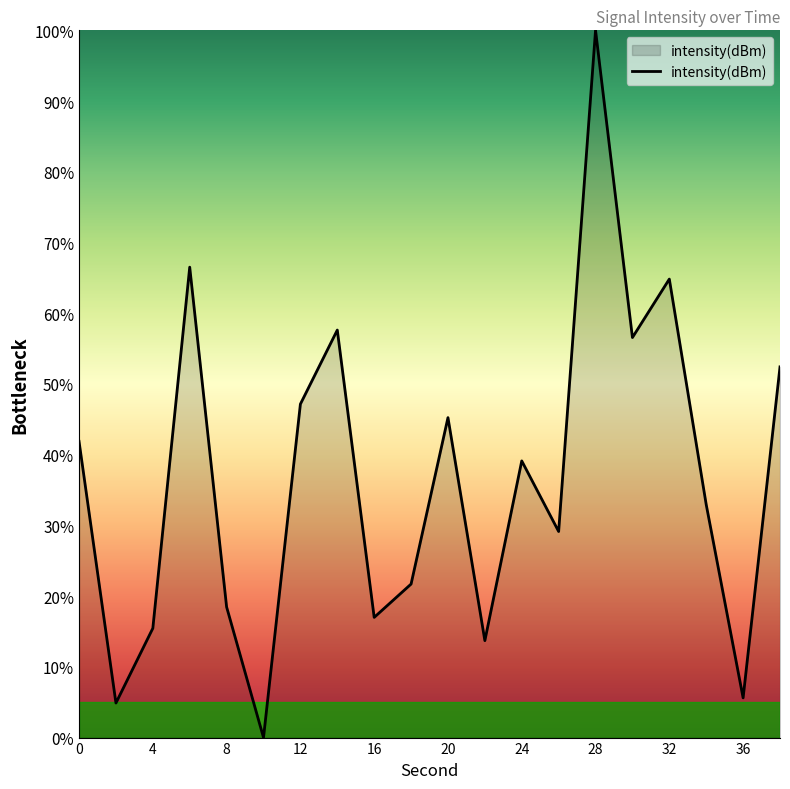

What is the sum of all values?

730.2